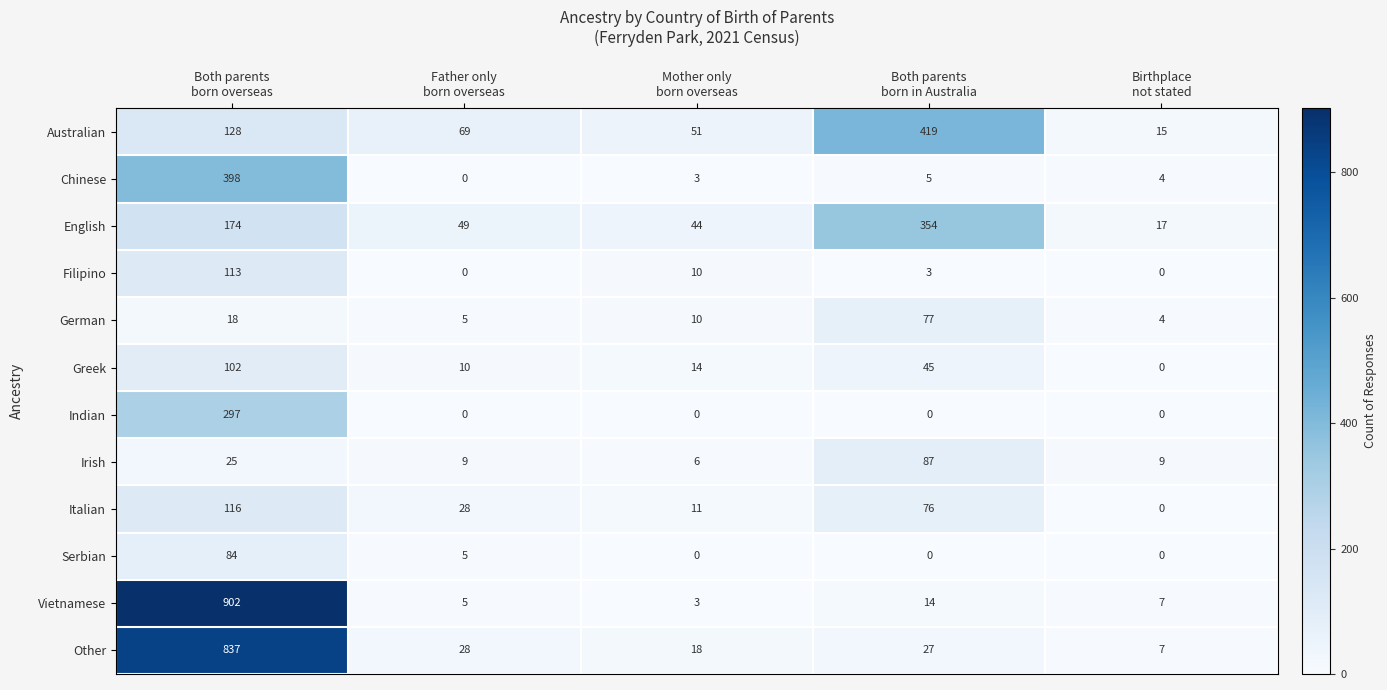

What is the greatest value displayed?

902